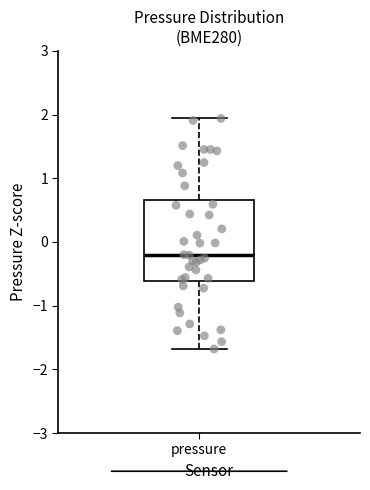

Transcribe this box plot: give where the median line is, the range the box spans, and where the two whiskers end, as read against the y-axis. The values are not printed on the chart, so give them approximately, as read against the axis.

median -0.2, box -0.6 to 0.7, whiskers -1.7 to 1.9